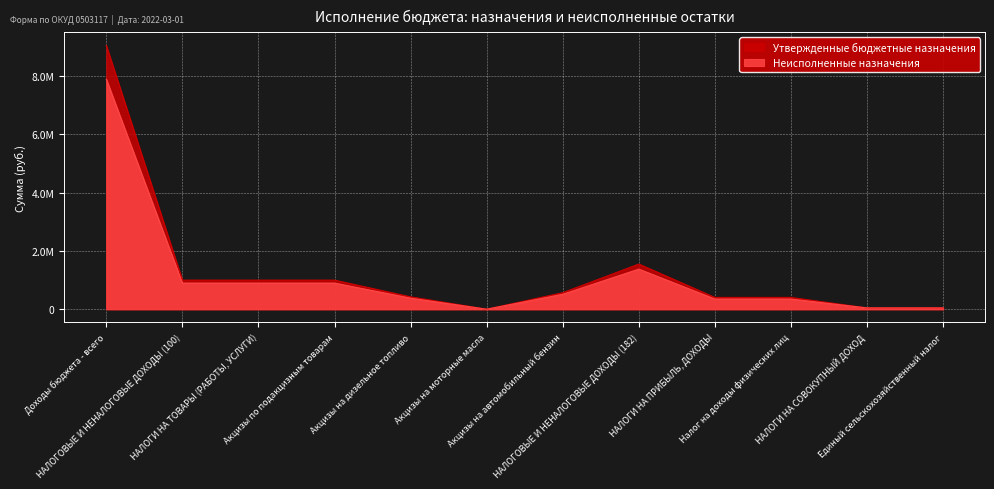

Reading left to right, list all the values displayed in this chart.

Неисполненные назначения: 7890276.8	898879.5	898879.5	898879.5	381821.4	2692.3	514365.8	1377101.6	351638.0	351638.0	46300.0	46300.0
Утвержденные бюджетные назначения: 9044200.0	999400.0	999400.0	999400.0	426700.0	3000.0	569700.0	1550800.0	406500.0	406500.0	46300.0	46300.0